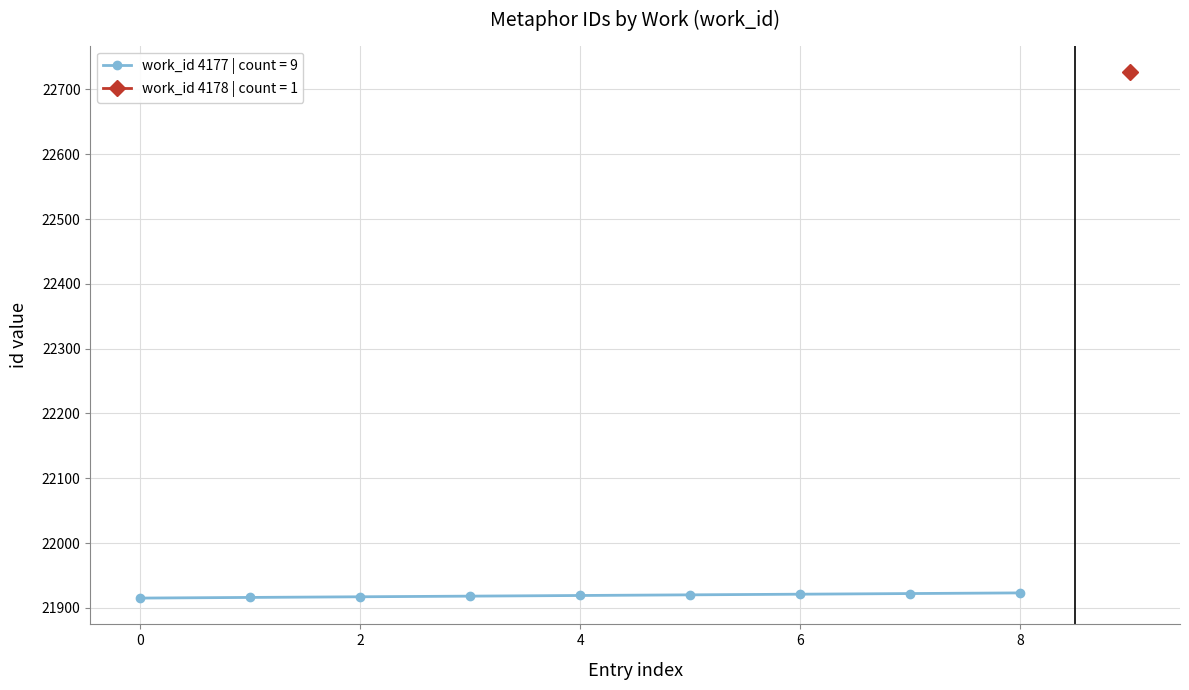

What is the highest value of the work_id 4177 | count = 9 series?

21923